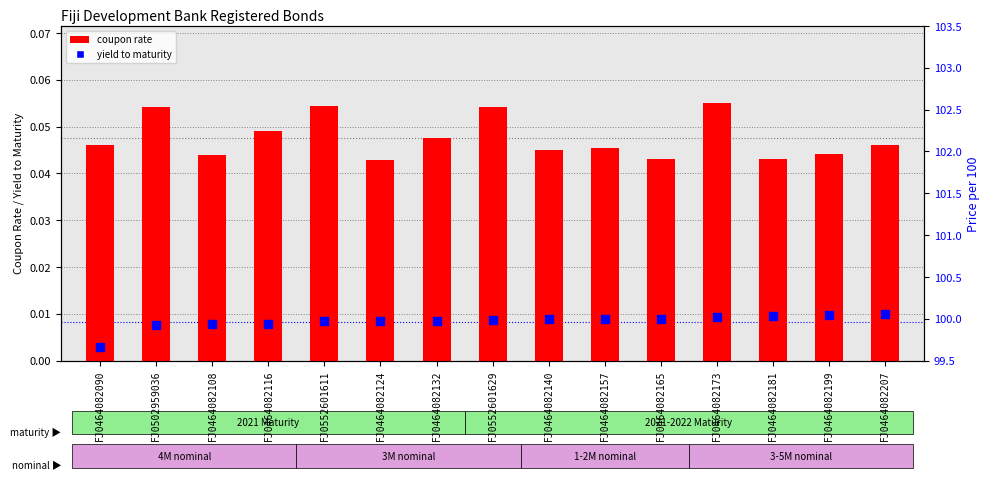

Which series reaches the minimum Y coordinate?

yield to maturity